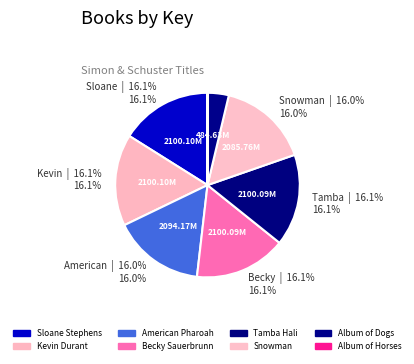

Do Album of Horses and Becky Sauerbrunn together represent more than half of the pie?

No